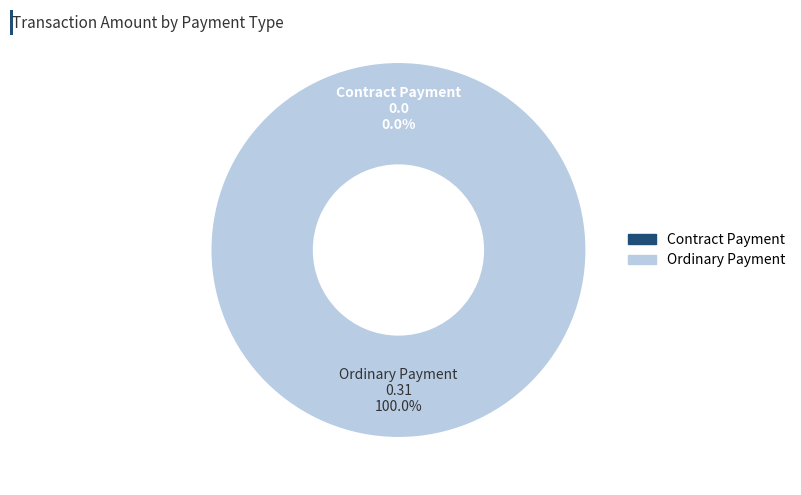

What is the change in value from Contract Payment to Ordinary Payment?

+0.3